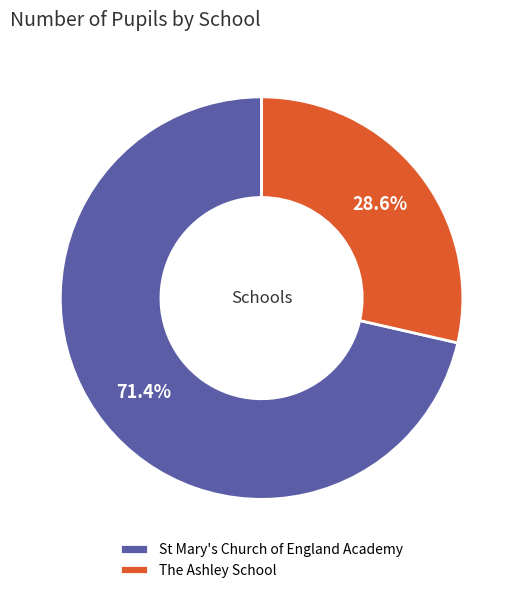

How many slices are in this pie chart?

2